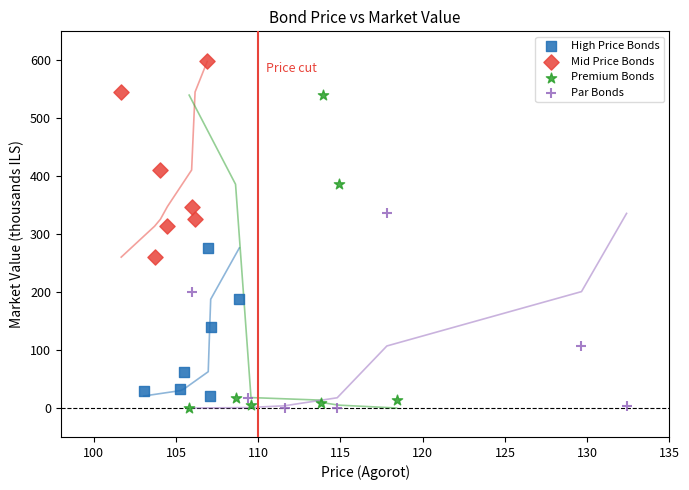

Which series reaches the maximum Y coordinate?

Mid Price Bonds